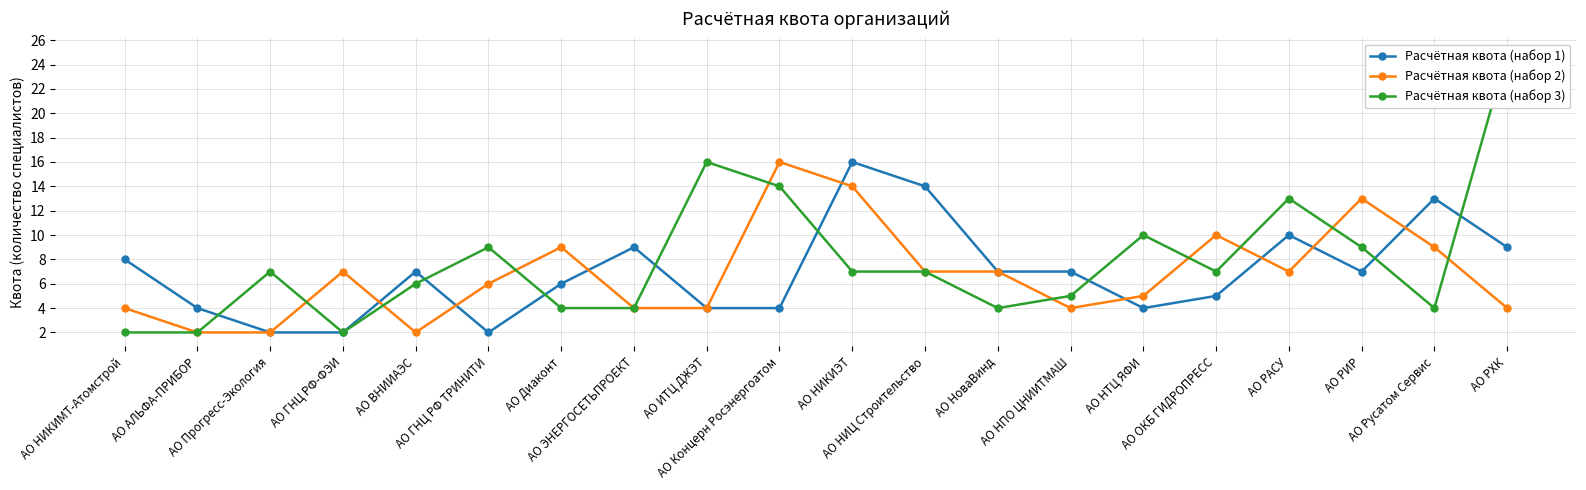

How many data points in Расчётная квота (набор 1) are less than 7?

9